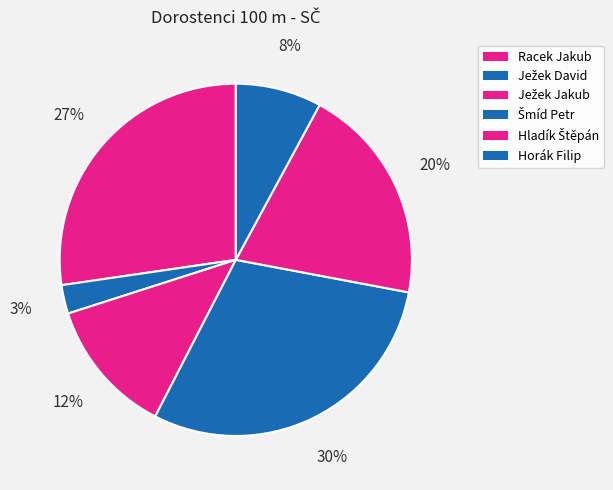

To the nearest percent, what is the combined percentage of Hladík Štěpán and Ježek Jakub?

33%